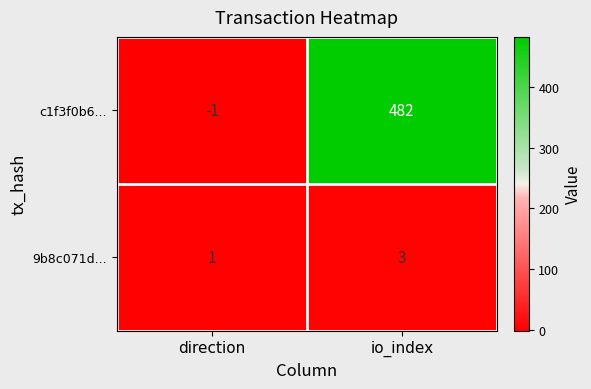

What is the difference between the highest and lowest values at direction?

2